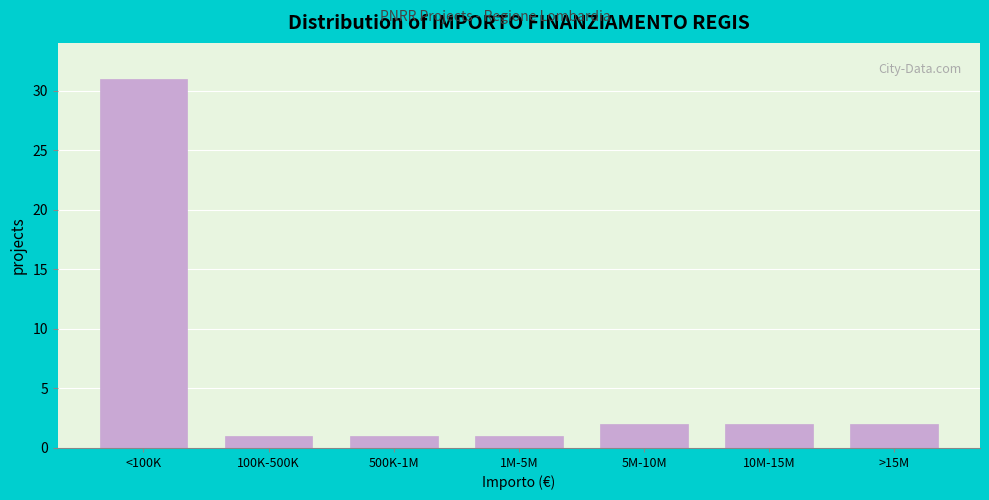

Reading right to left, transcribe all the data shown in this chart.

>15M=2	10M-15M=2	5M-10M=2	1M-5M=1	500K-1M=1	100K-500K=1	<100K=31